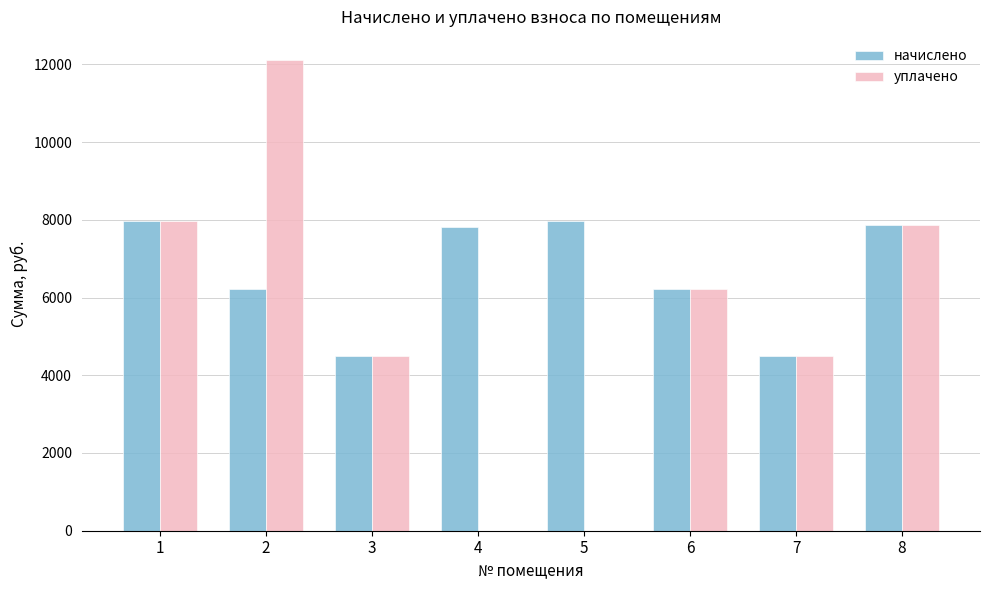

The value of уплачено at 1 is 7973.6. True or false?

True